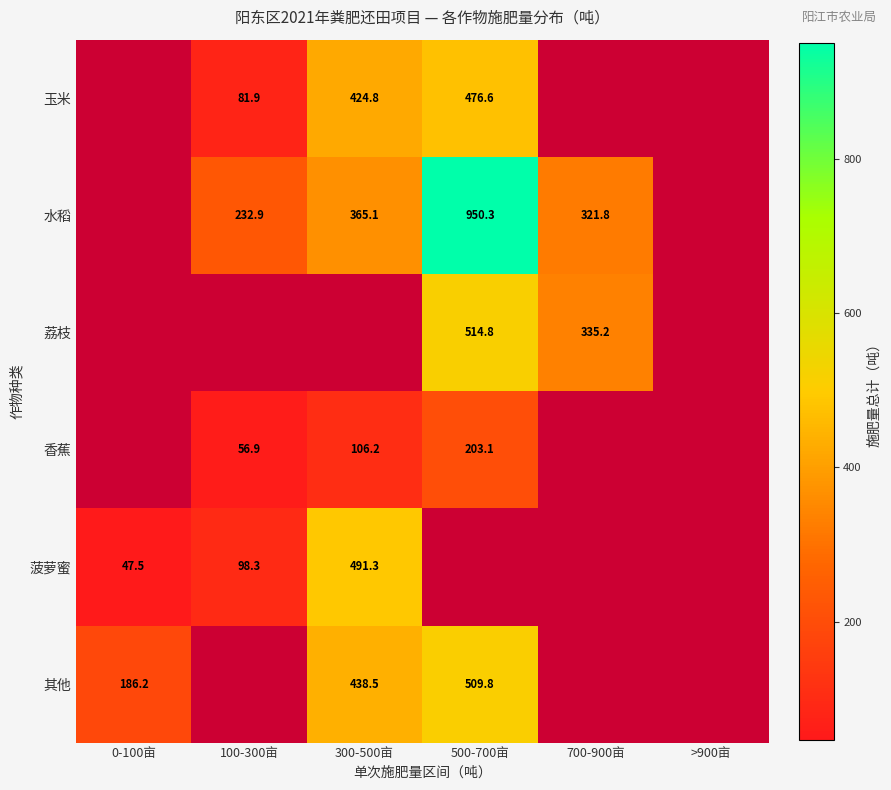

At which label does 玉米 first exceed 476?

500-700亩